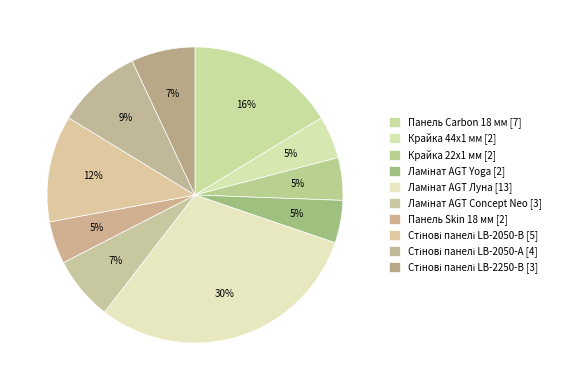

To the nearest percent, what portion does Ламінат AGT Concept Neo represent?

7%